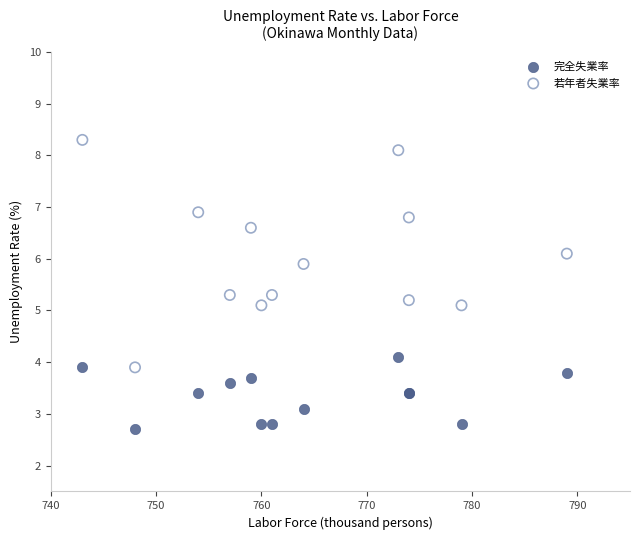

What are all the series names shown in the legend?

完全失業率, 若年者失業率